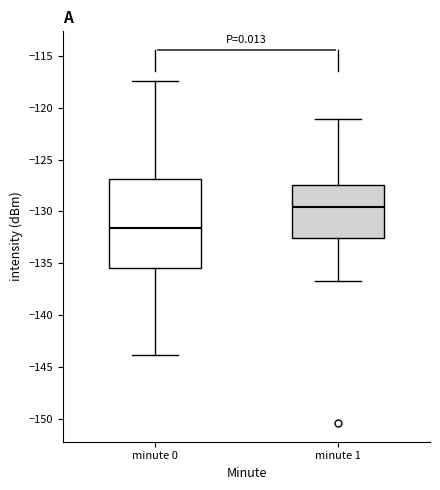

Reading left to right, transcribe this box plot: for each box, give where its median line is, the range the box spans, and where its two whiskers end, as read against the y-axis. The values are not printed on the chart, so give them approximately, as read against the axis.

minute 0: median -131.5, box -135.5 to -127.0, whiskers -144.0 to -117.5
minute 1: median -129.5, box -132.5 to -127.5, whiskers -136.5 to -121.0